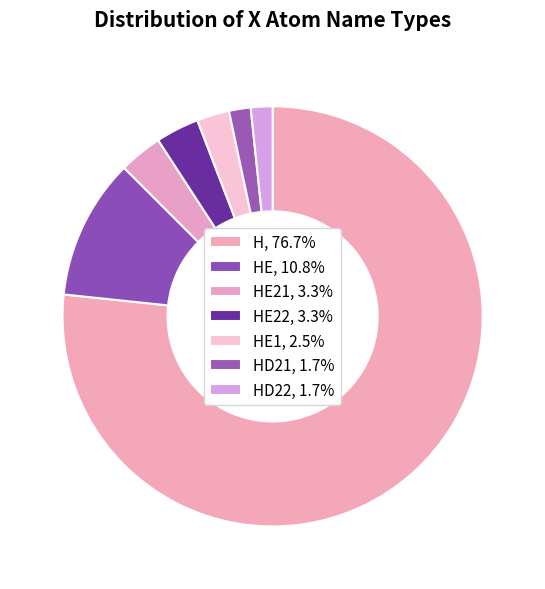

Is there a majority slice in this chart?

Yes